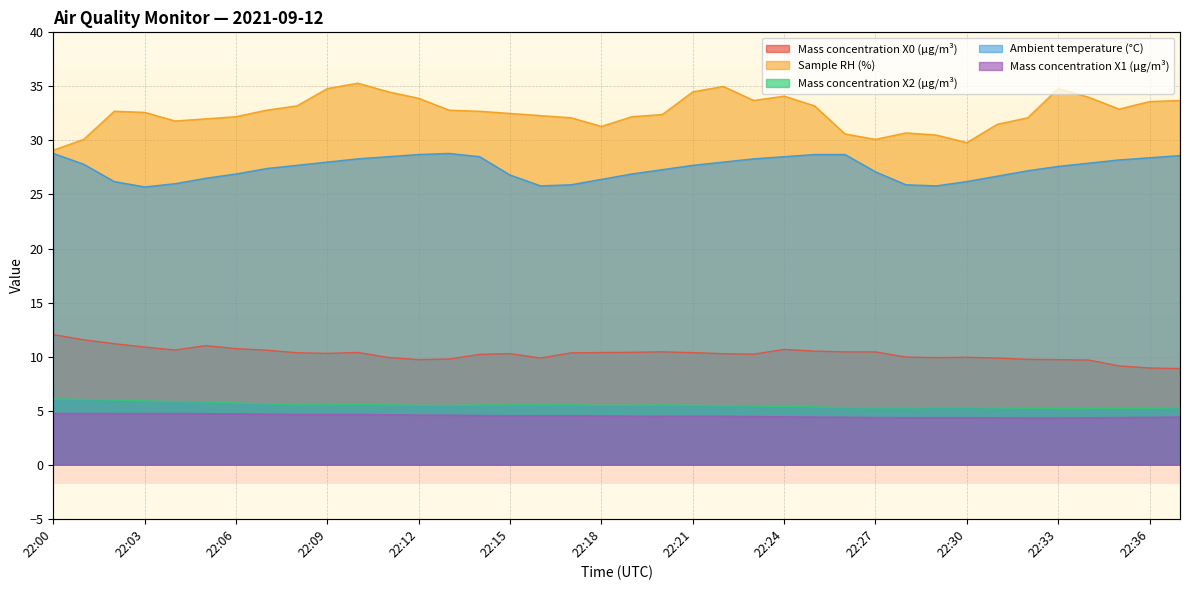

The value of Sample RH (%) at 22:03 is 20.4. True or false?

False